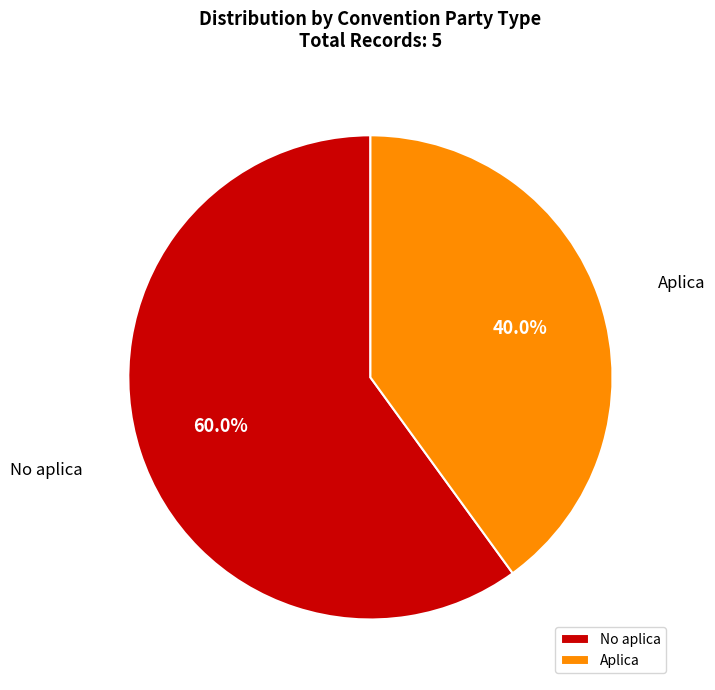

What is the total percentage of No aplica and Aplica?

100.0%